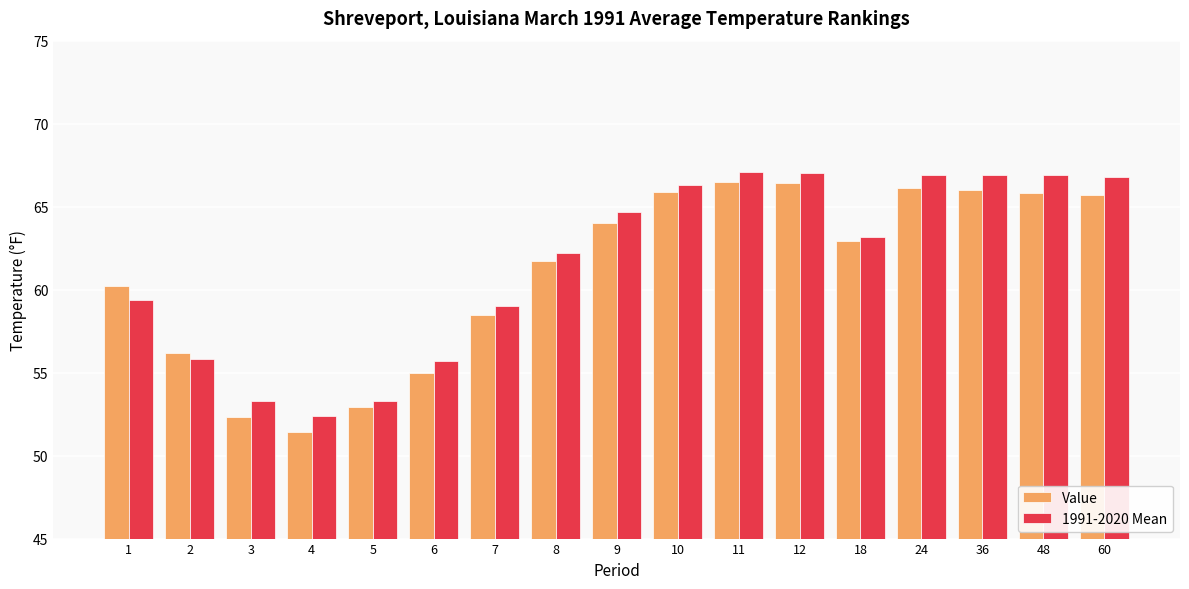

What is the average value of the 1991-2020 Mean series?

61.6